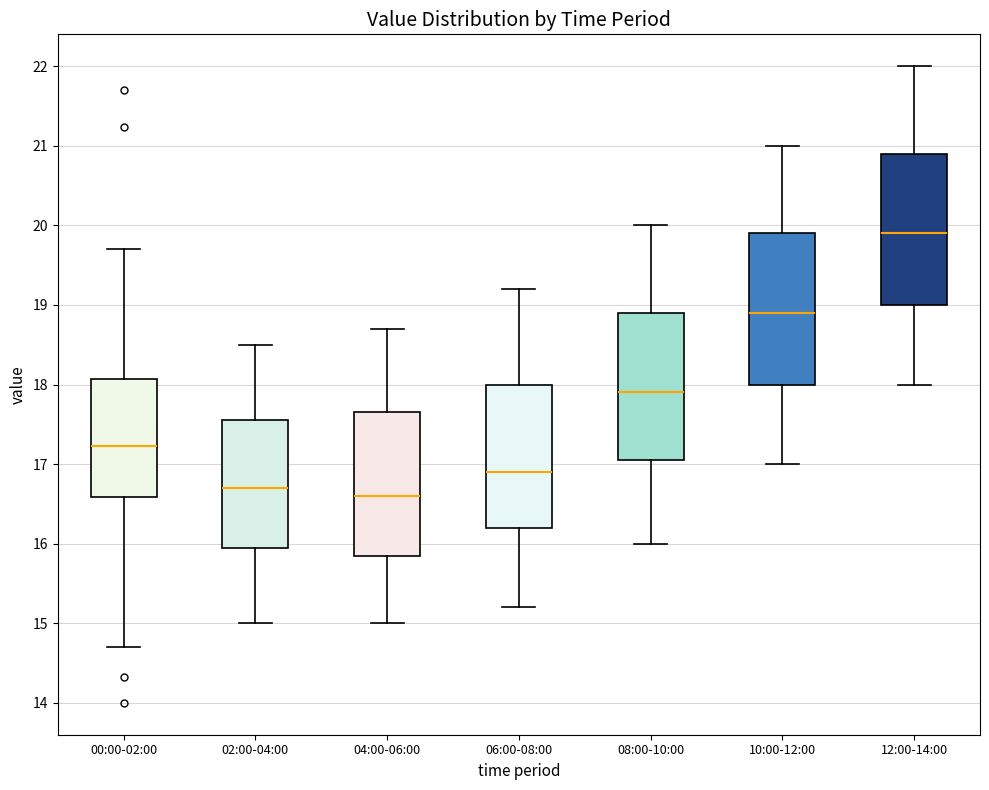

Where does the lower whisker of the box for 10:00-12:00 end on the y-axis? The values are not printed on the chart, so give them approximately, as read against the axis.

17.0